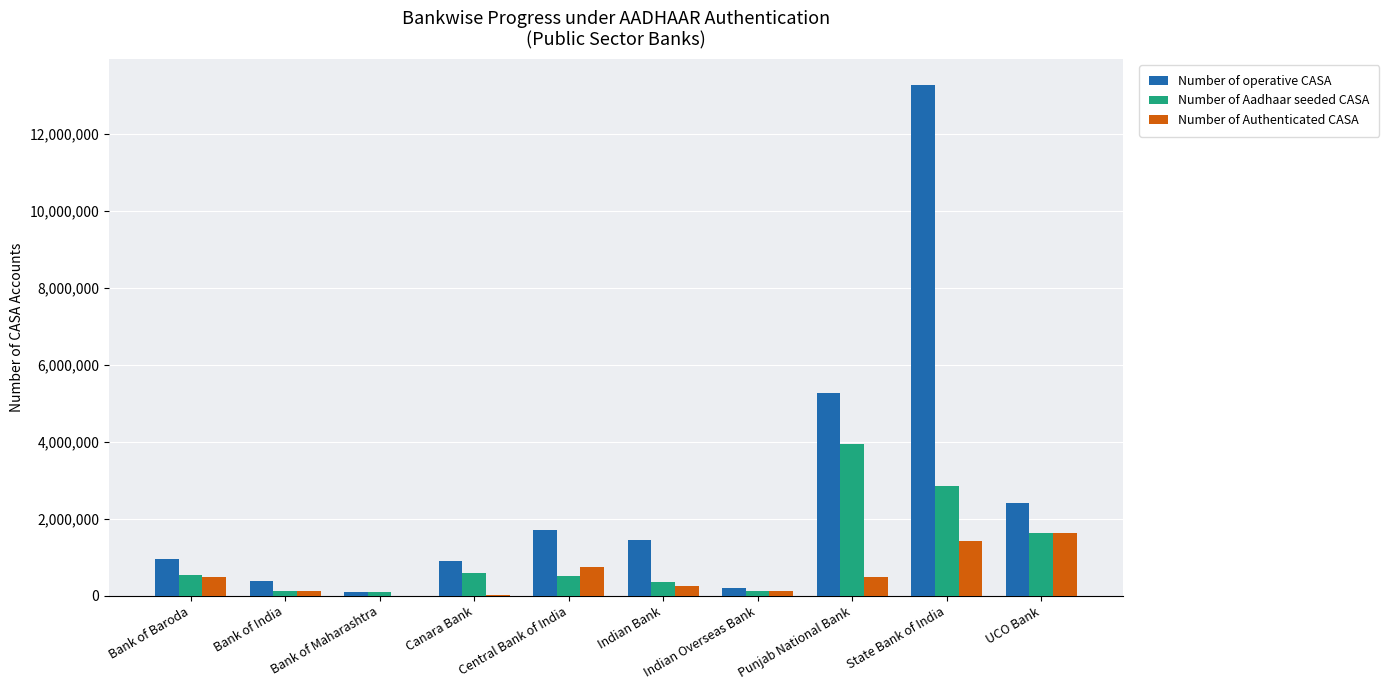

What is the sum of all Number of Aadhaar seeded CASA values?

10799482